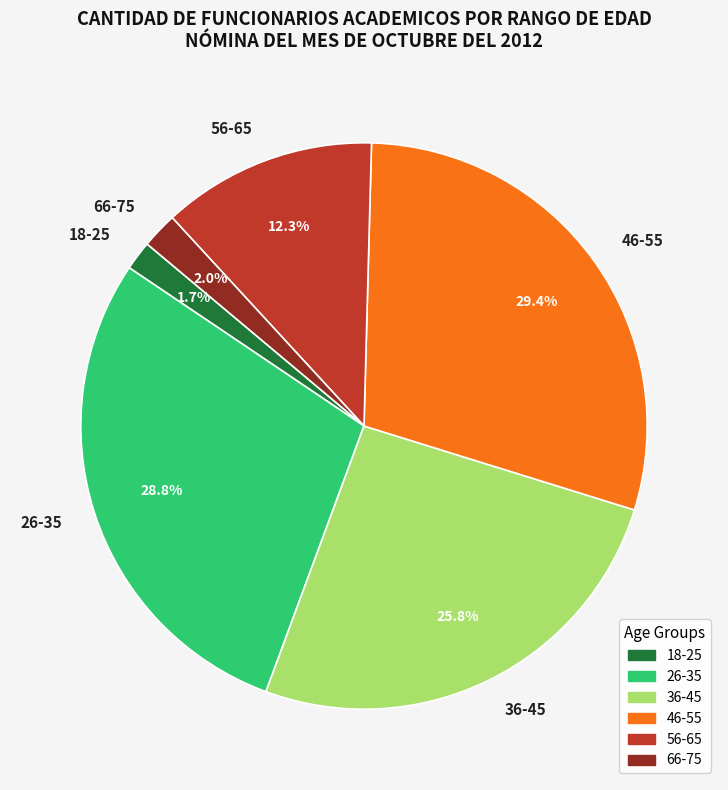

Which category has the biggest portion of the pie?

46-55